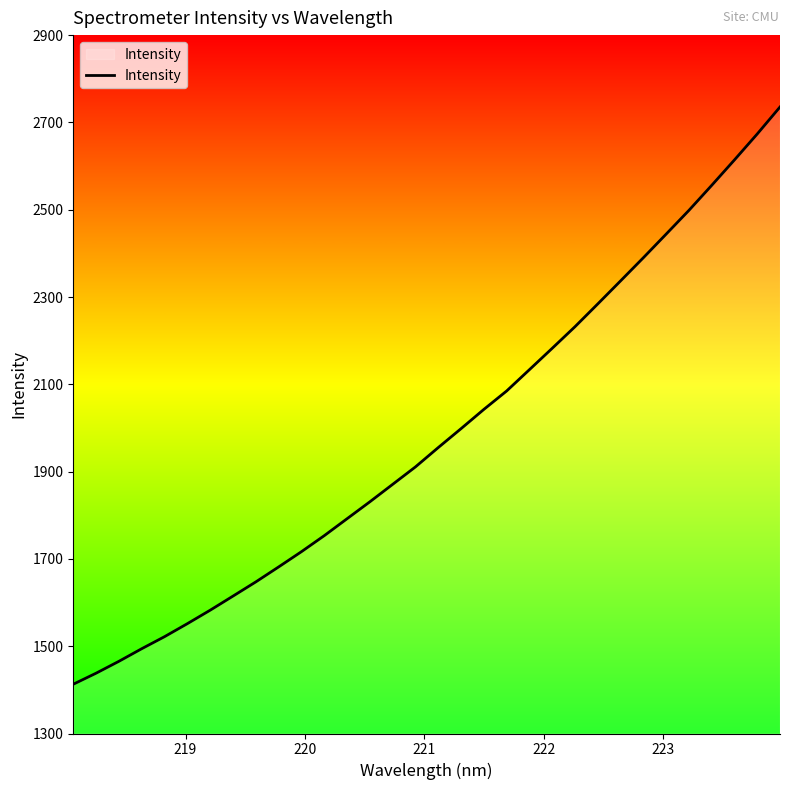

What is the maximum value shown in the chart?

2735.3